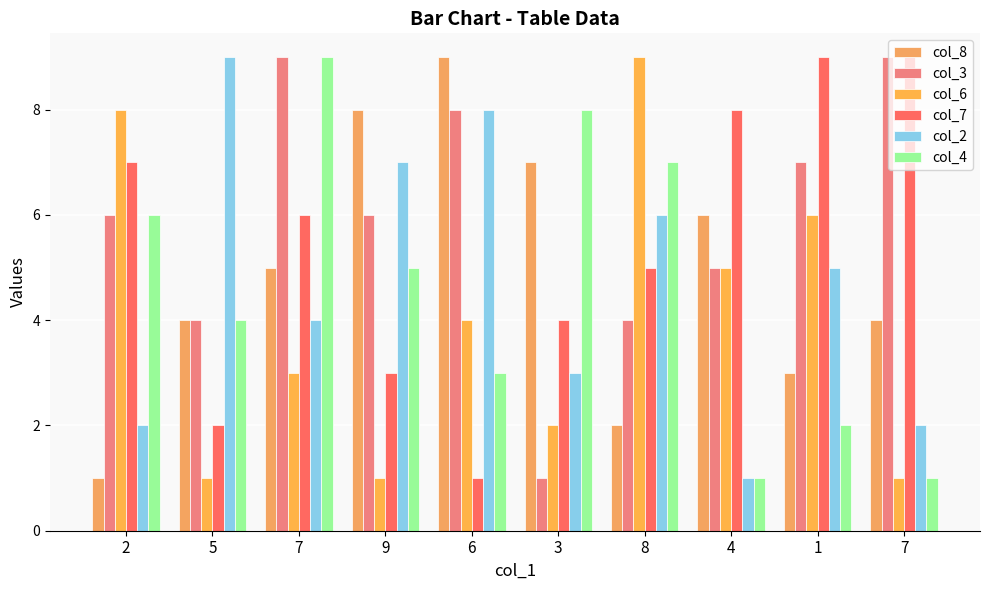

What is the approximate value of col_8 at 9?

8